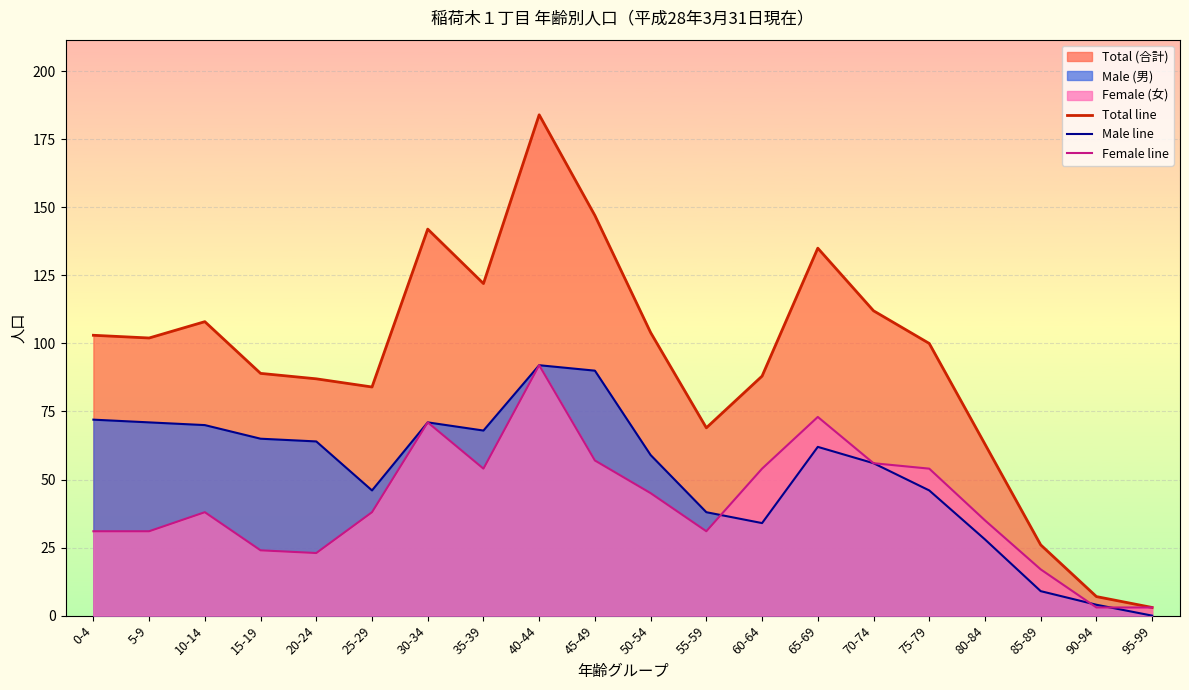

What is the spread (max minus min) of values at 85-89?

17